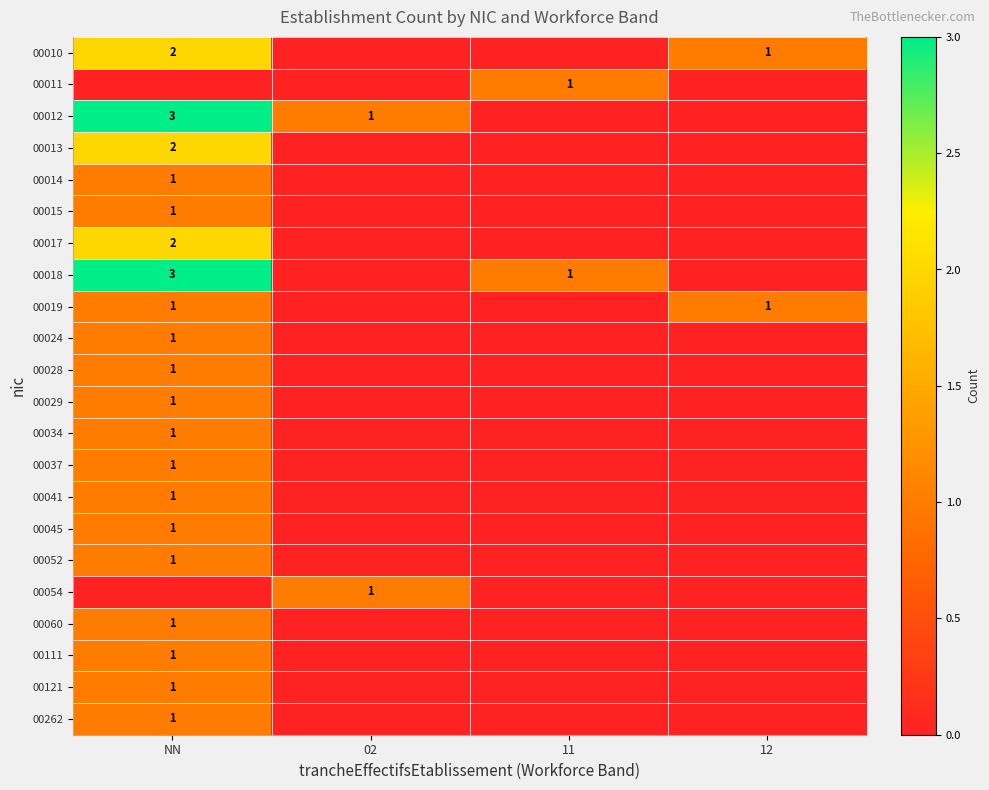

Is it true that 00012 equals 0 at 02?

False